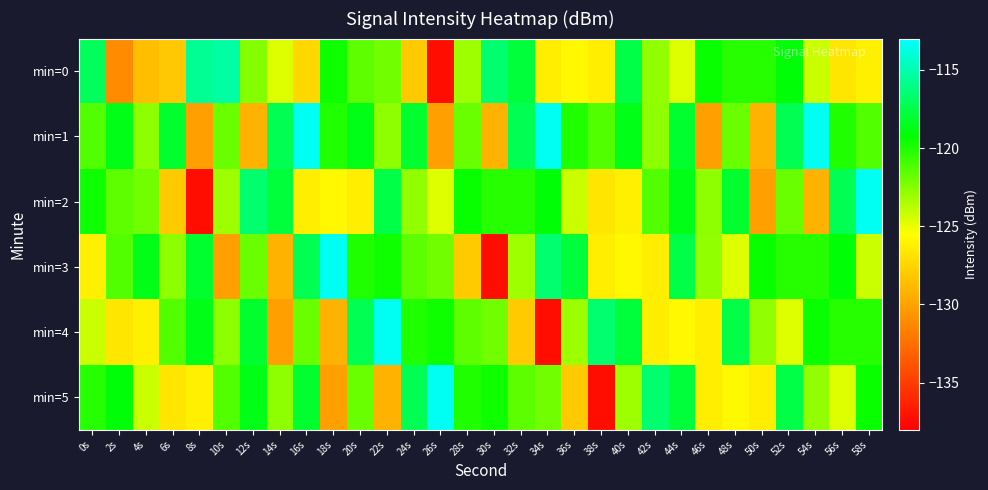

Which series changed the most between 2s and 56s?

min=4